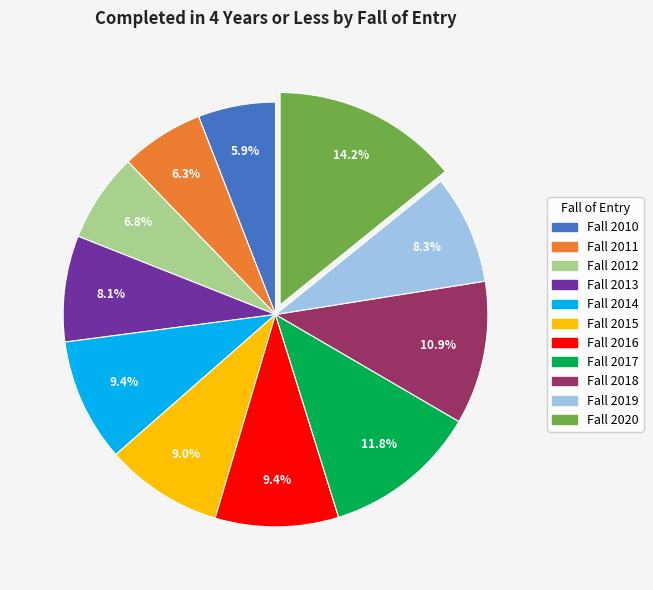

How many slices are in this pie chart?

11